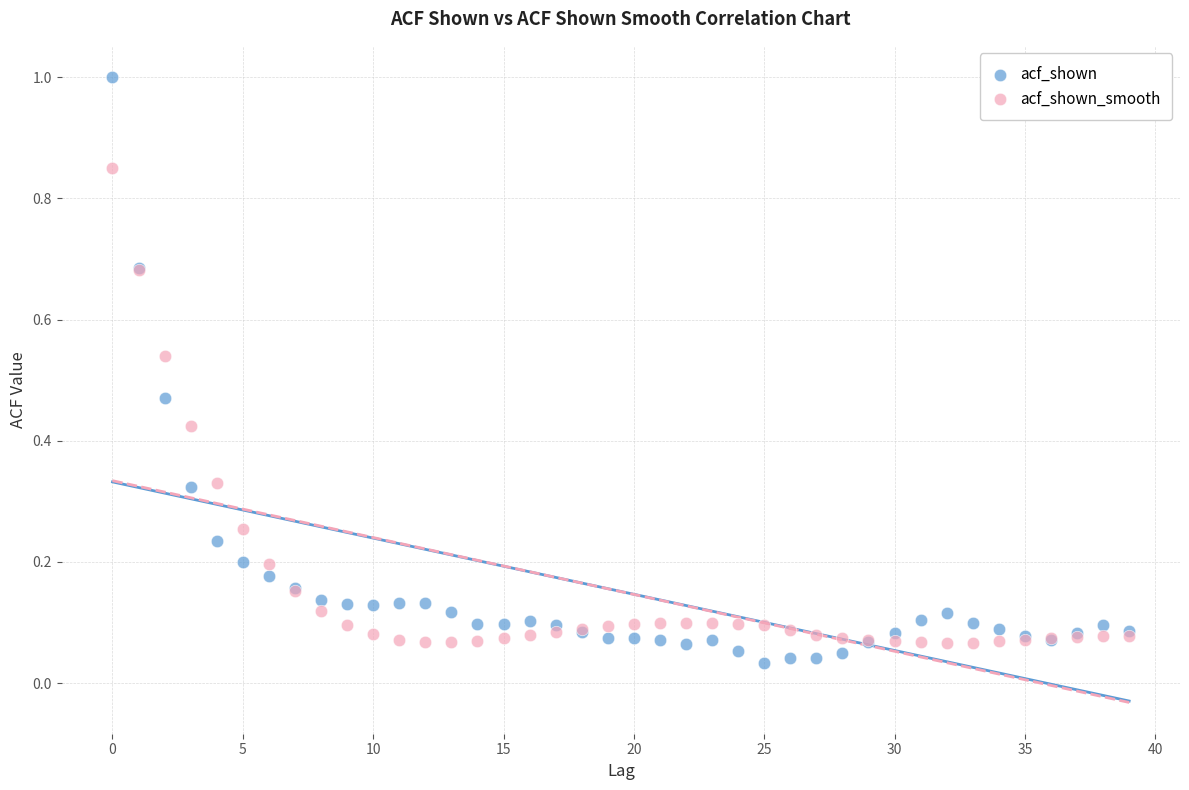

Which series contains the highest Y value?

acf_shown